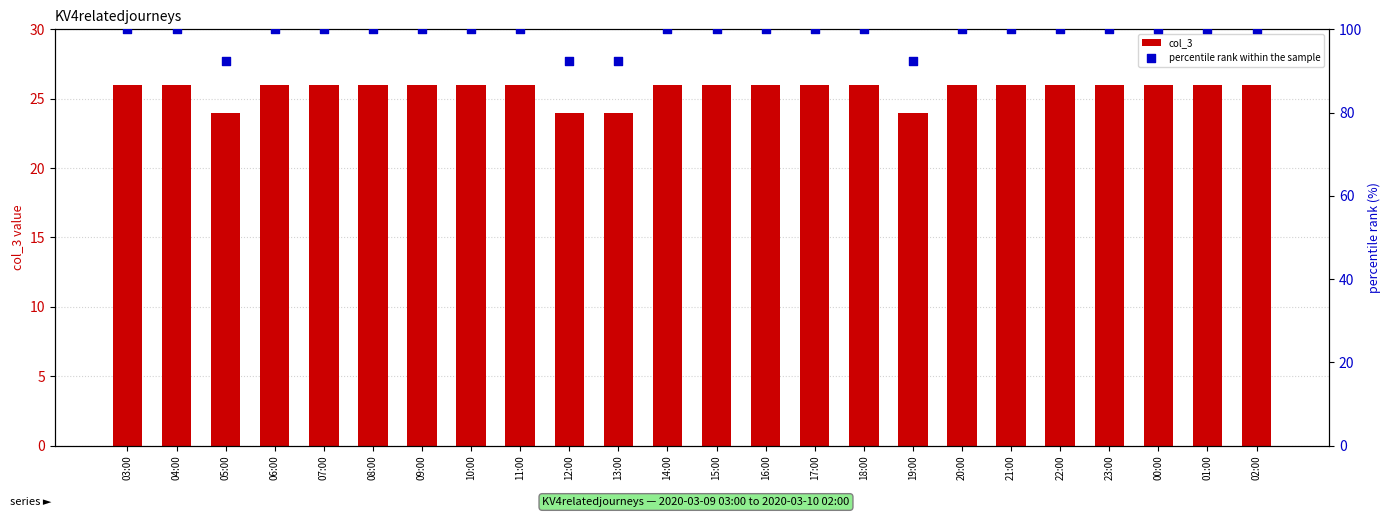

Is the value of percentile rank within the sample at 03:00 greater than the value of col_3 at 10:00?

Yes